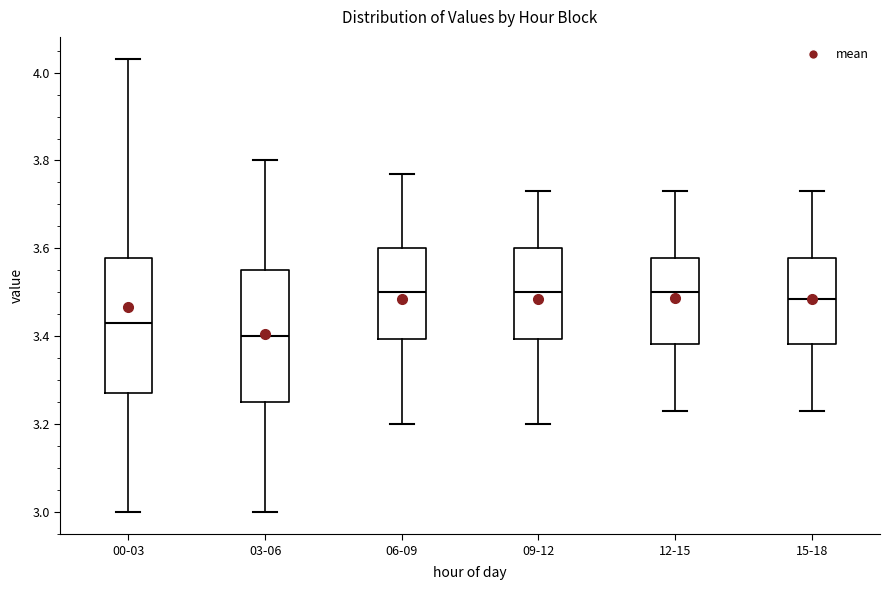

Reading left to right, transcribe this box plot: for each box, give where its median line is, the range the box spans, and where its two whiskers end, as read against the y-axis. The values are not printed on the chart, so give them approximately, as read against the axis.

00-03: median 3.44, box 3.28 to 3.58, whiskers 3.00 to 4.04
03-06: median 3.40, box 3.26 to 3.56, whiskers 3.00 to 3.80
06-09: median 3.50, box 3.40 to 3.60, whiskers 3.20 to 3.78
09-12: median 3.50, box 3.40 to 3.60, whiskers 3.20 to 3.74
12-15: median 3.50, box 3.38 to 3.58, whiskers 3.24 to 3.74
15-18: median 3.48, box 3.38 to 3.58, whiskers 3.24 to 3.74